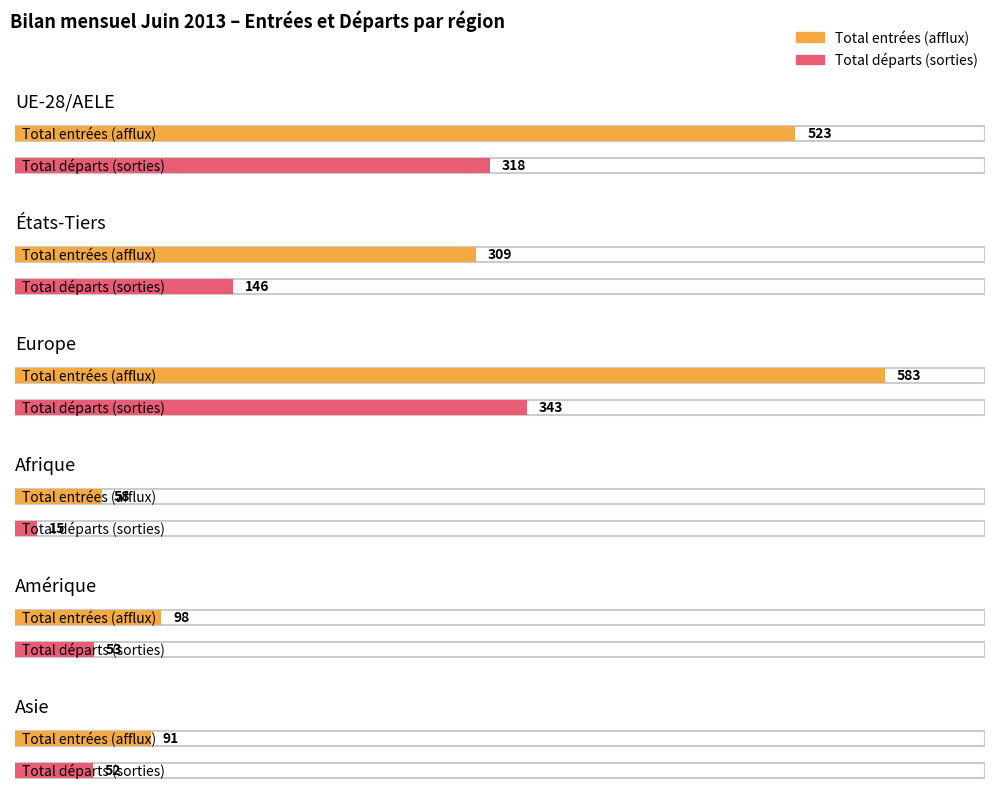

What is the label of the 2nd bar from the right?

Amérique